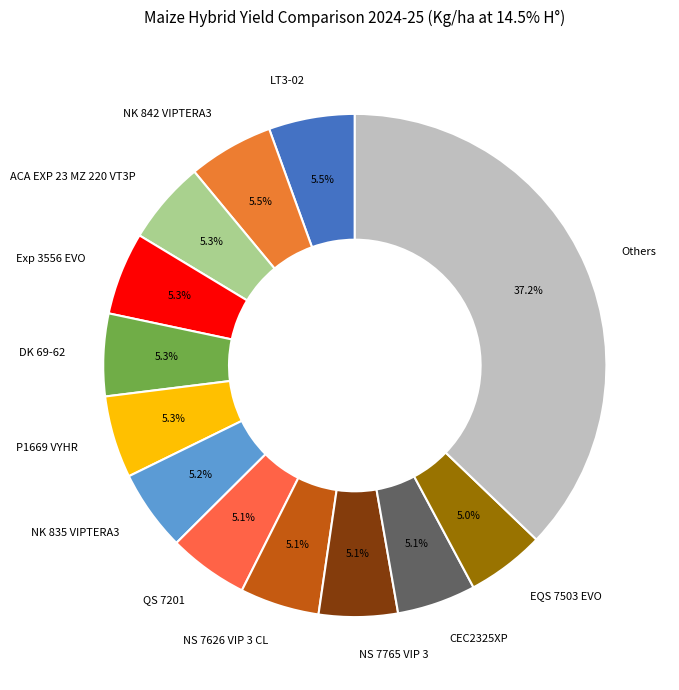

Approximately how many times larger is the value at ACA EXP 23 MZ 220 VT3P compared to NK 835 VIPTERA3?

1.0